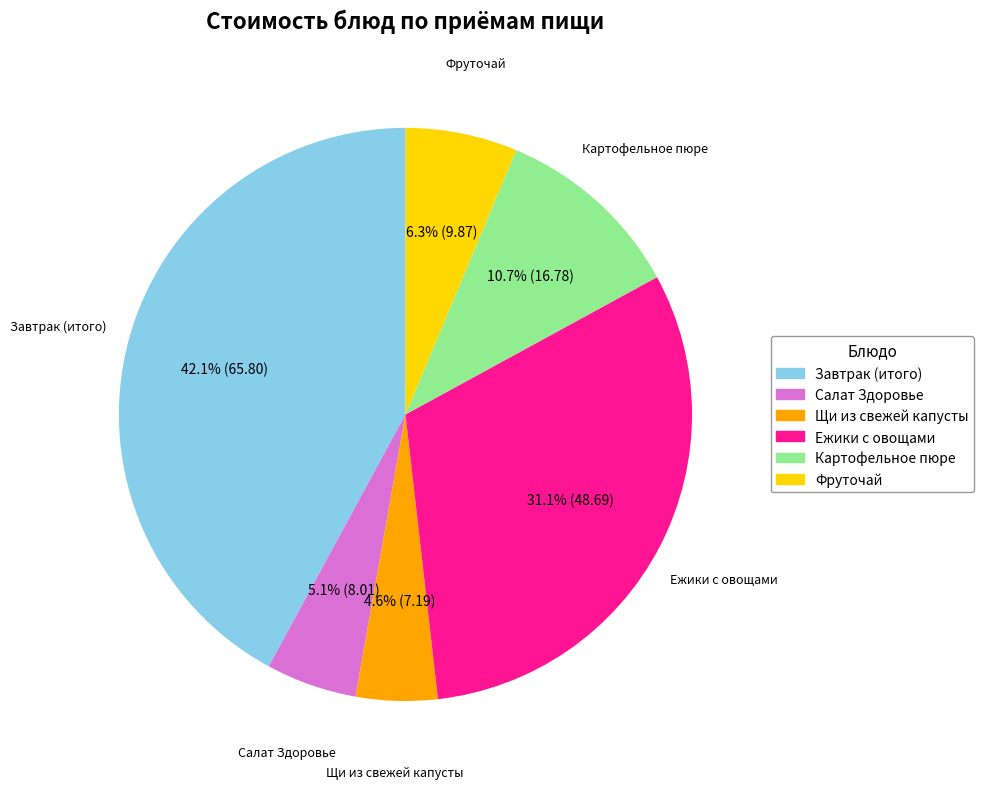

Which slice is the smallest?

Щи из свежей капусты